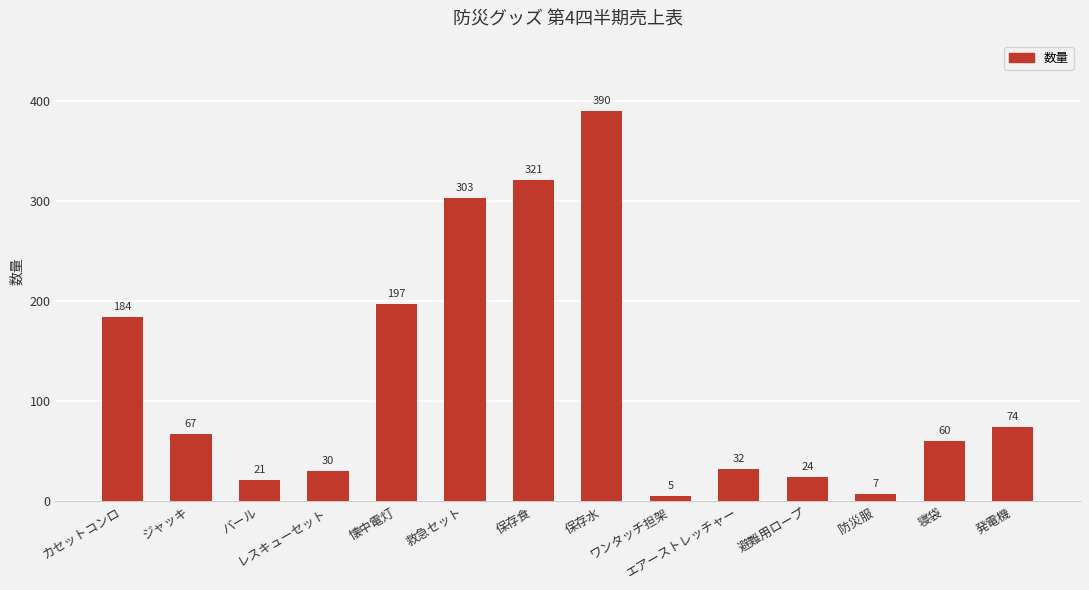

What is the sum of all values?

1715